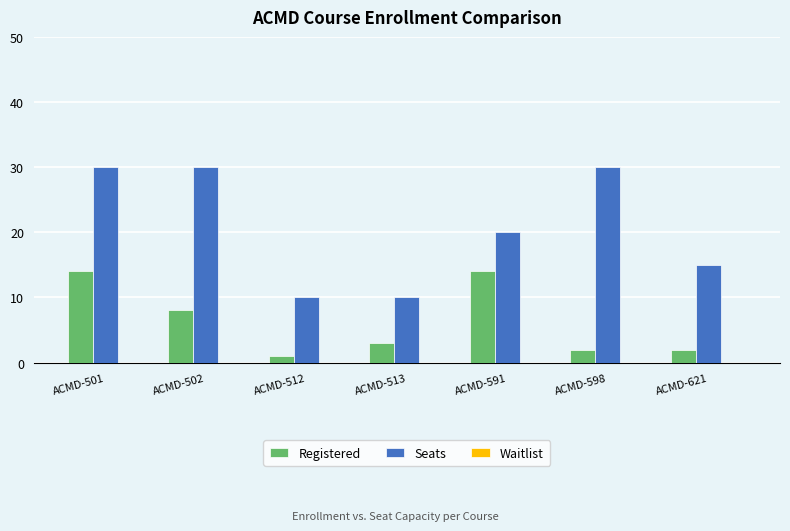

Which series has the widest spread of values?

Seats